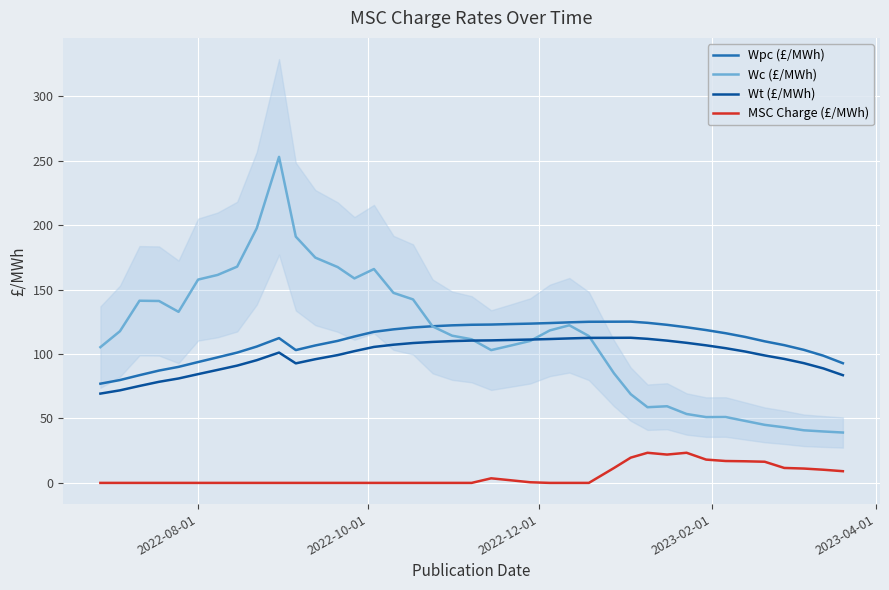

True or false: Wt (£/MWh) and Wpc (£/MWh) cross at least once.

False